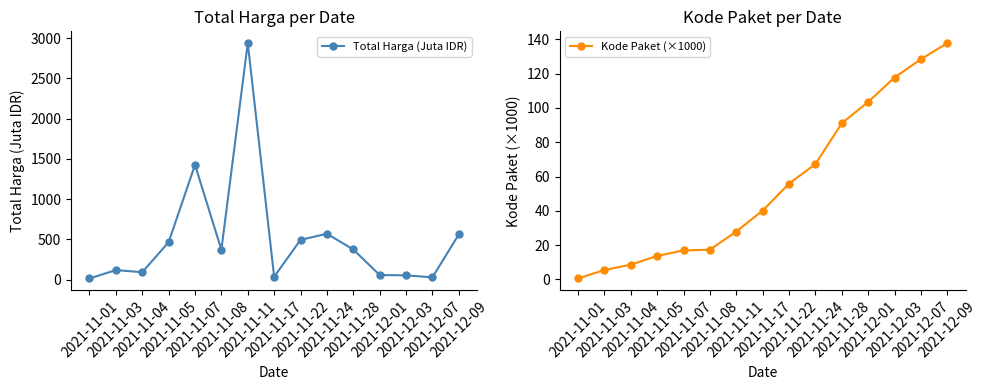

Which label corresponds to the smallest value in the chart?

2021-11-01